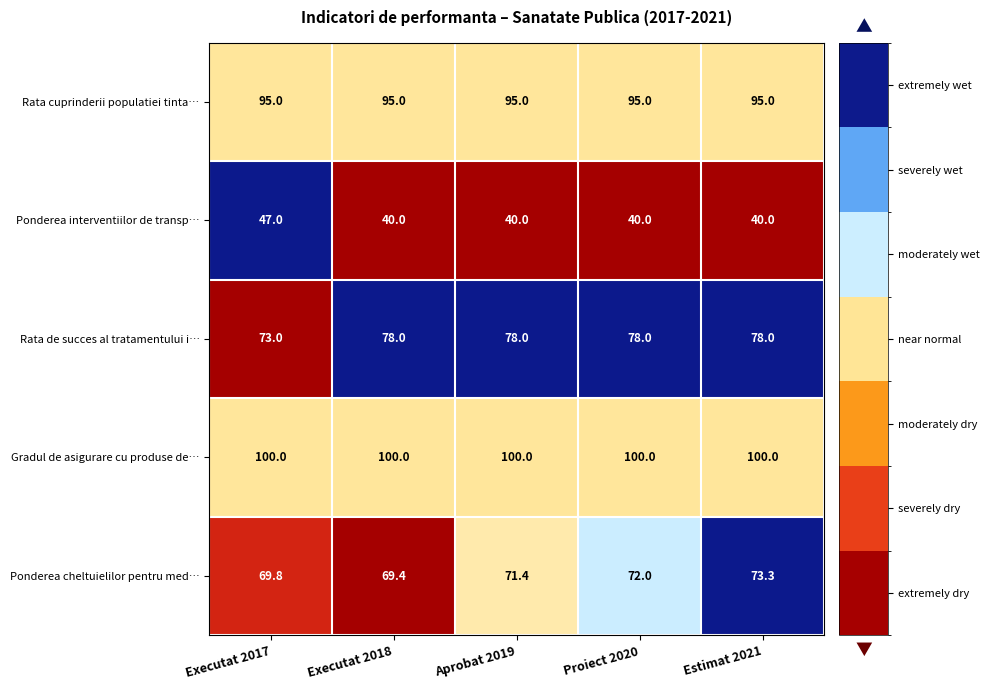

Reading left to right, transcribe all the data shown in this chart.

Rata cuprinderii populatiei tinta…: 95.0	95.0	95.0	95.0	95.0
Ponderea interventiilor de transp…: 47.0	40.0	40.0	40.0	40.0
Rata de succes al tratamentului i…: 73.0	78.0	78.0	78.0	78.0
Gradul de asigurare cu produse de…: 100.0	100.0	100.0	100.0	100.0
Ponderea cheltuielilor pentru med…: 69.8	69.4	71.4	72.0	73.3